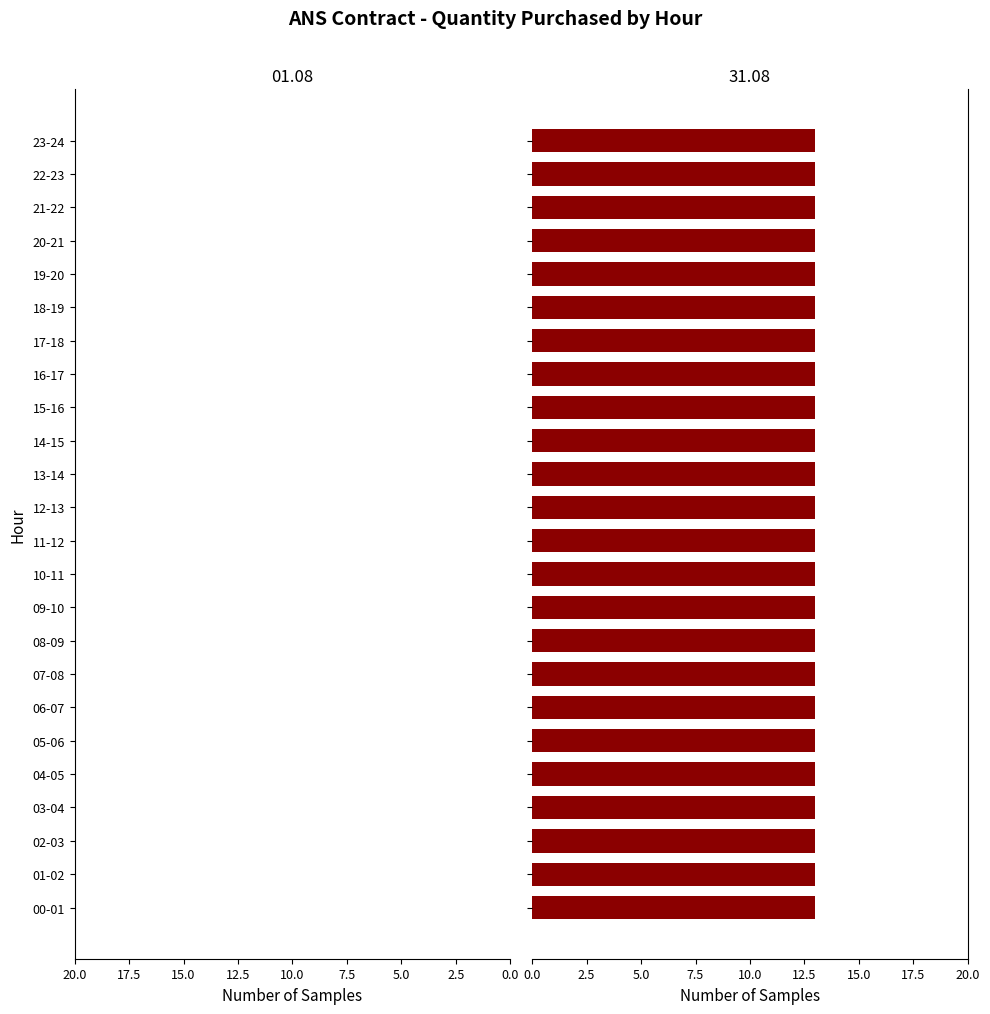

At 17-18, list the series in order from largest to smallest.

31.08, 01.08